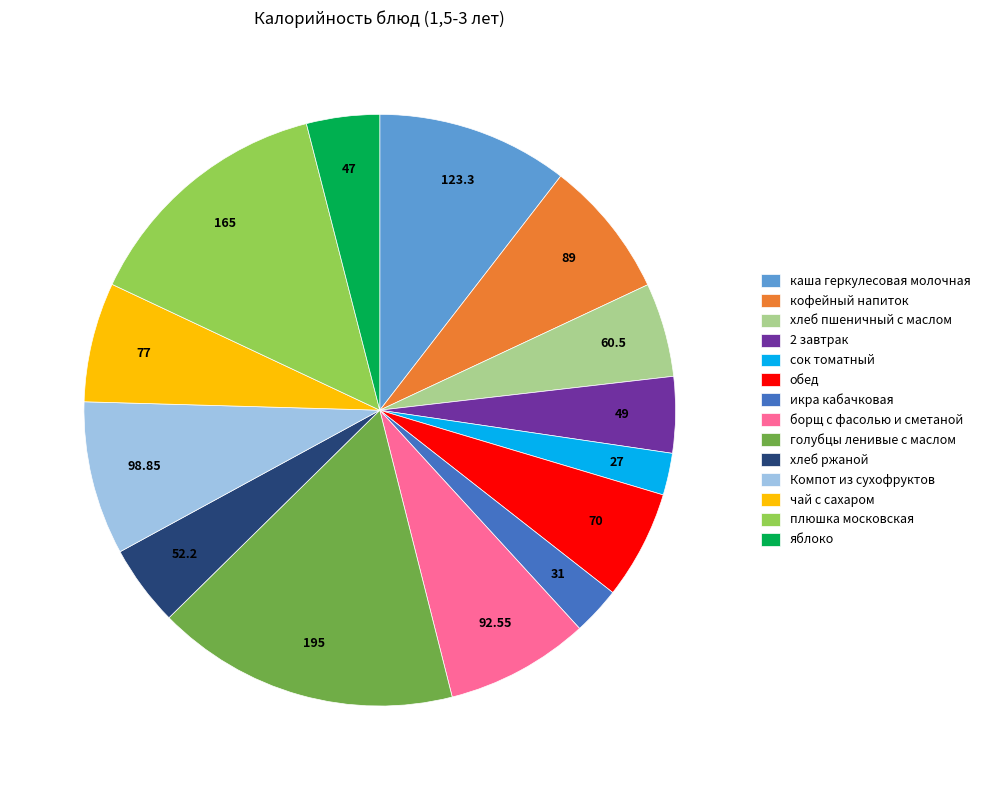

Which has a higher value, икра кабачковая or Компот из сухофруктов?

Компот из сухофруктов